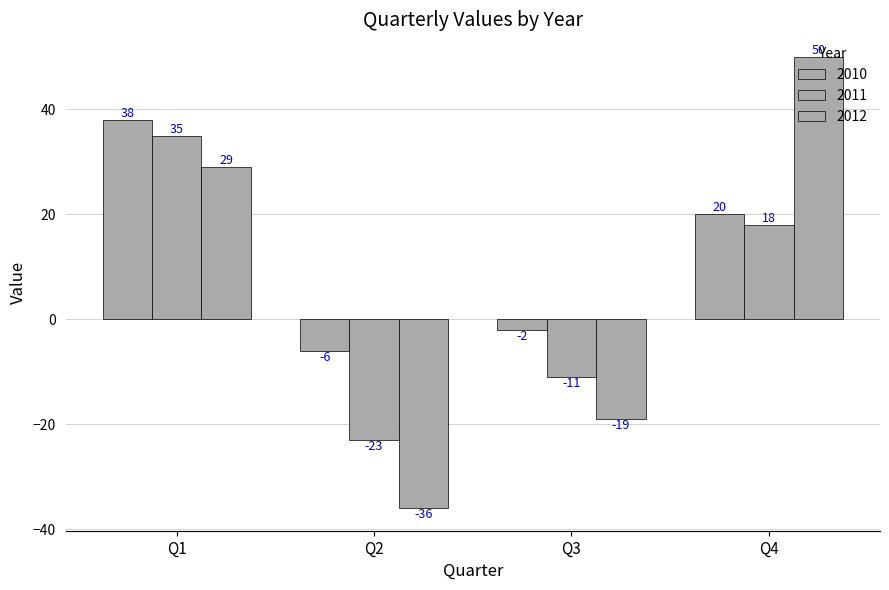

How many negative values does the 2010 series have?

2